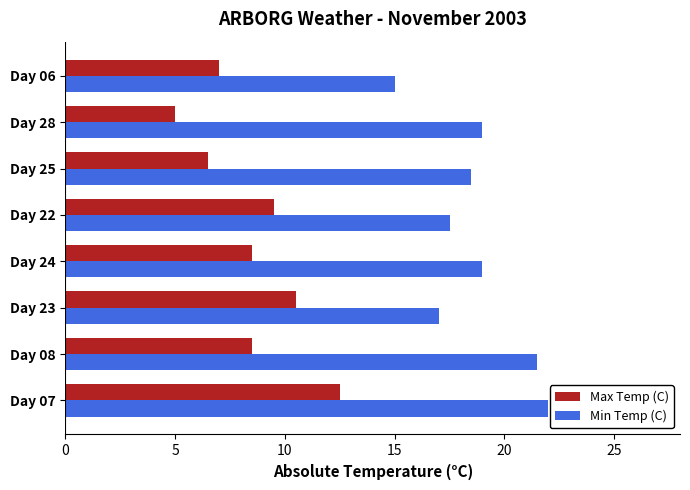

At which category is the sum across all series the highest?

Day 07